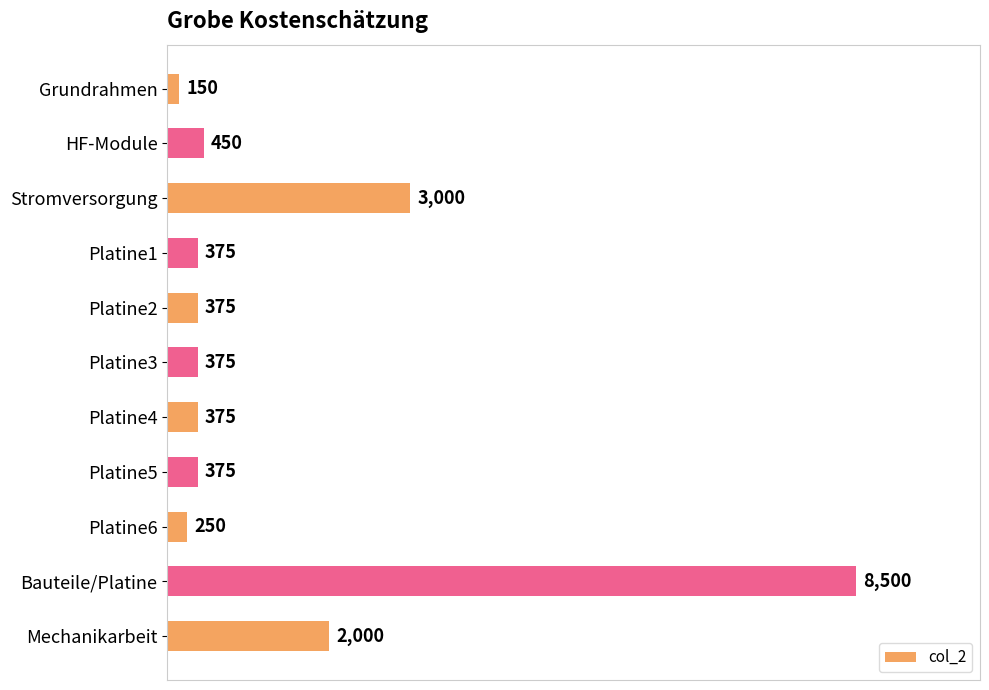

Count the number of data series in this chart.

1